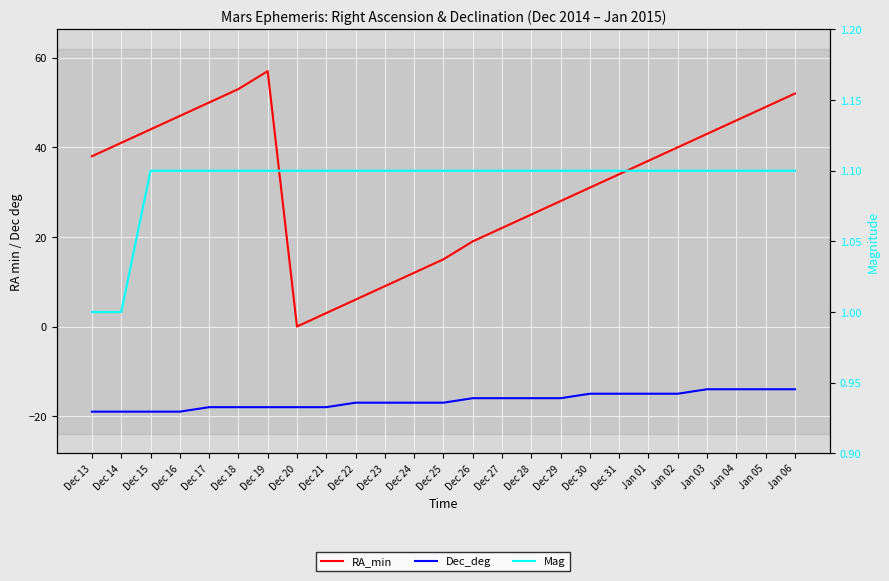

At which category is the sum across all series the highest?

Dec 19